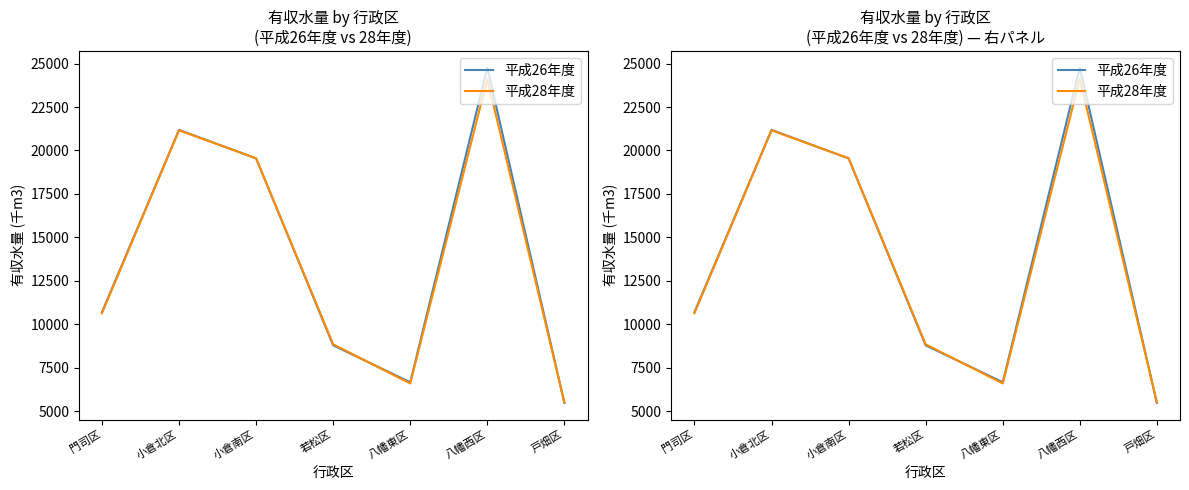

Reading left to right, extract all data points from this chart.

平成26年度: 門司区=10691	小倉北区=21182	小倉南区=19542	若松区=8782	八幡東区=6657	八幡西区=24764	戸畑区=5463
平成28年度: 門司区=10632	小倉北区=21157	小倉南区=19553	若松区=8842	八幡東区=6588	八幡西区=24111	戸畑区=5498